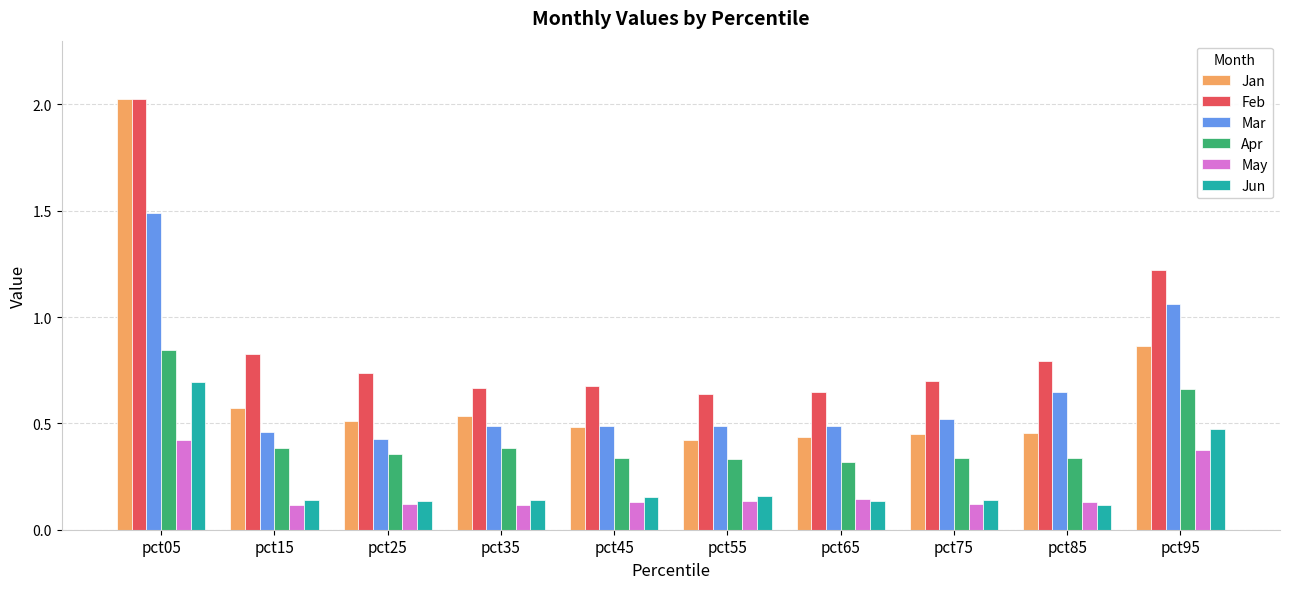

Which series has the largest range (max minus min)?

Jan